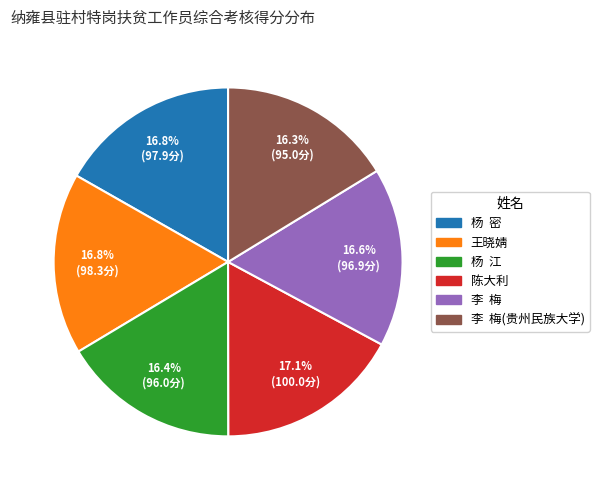

To the nearest percent, what is the average slice percentage?

17%